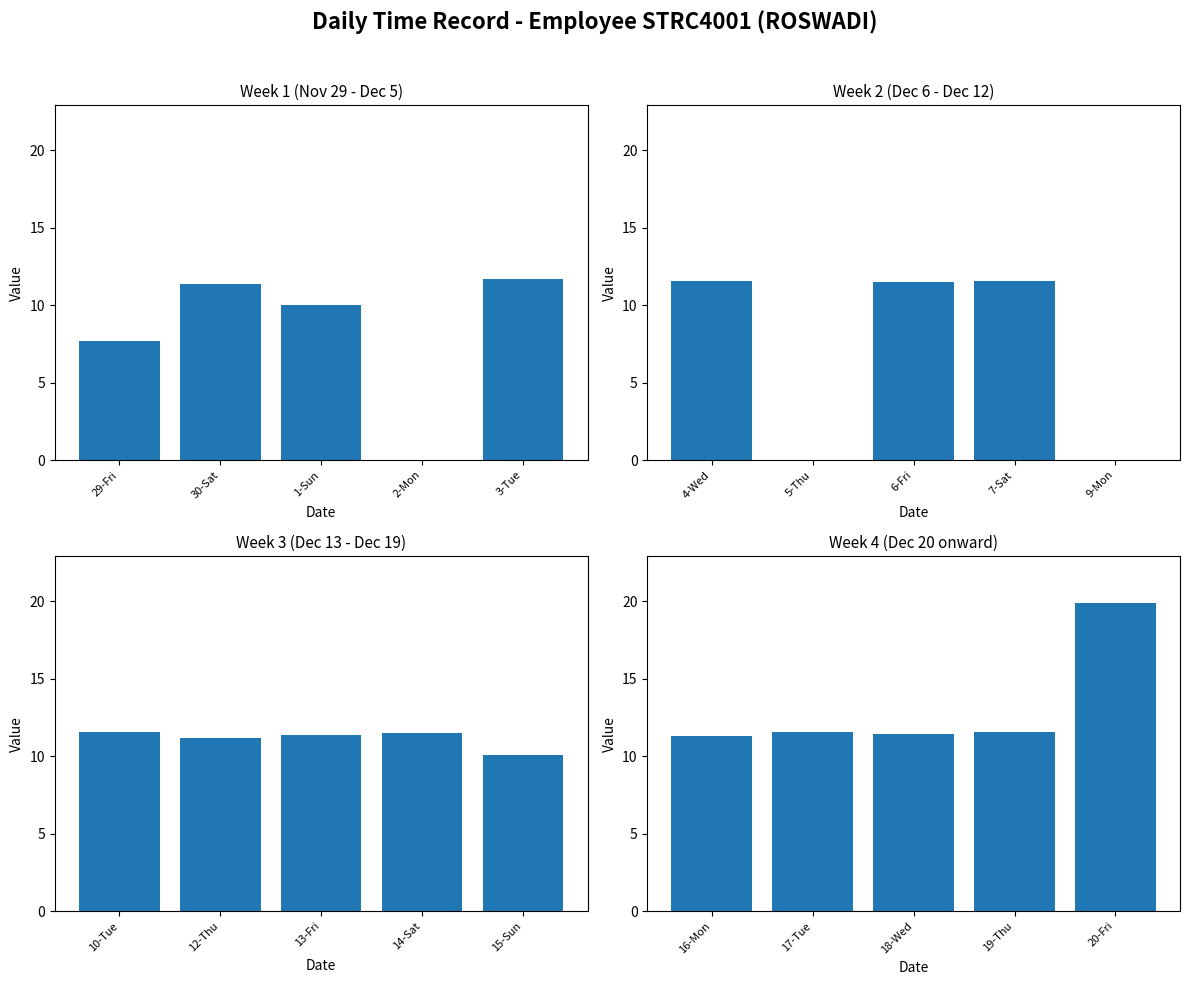

Which series has the widest spread of values?

Hours Worked (Week 1)